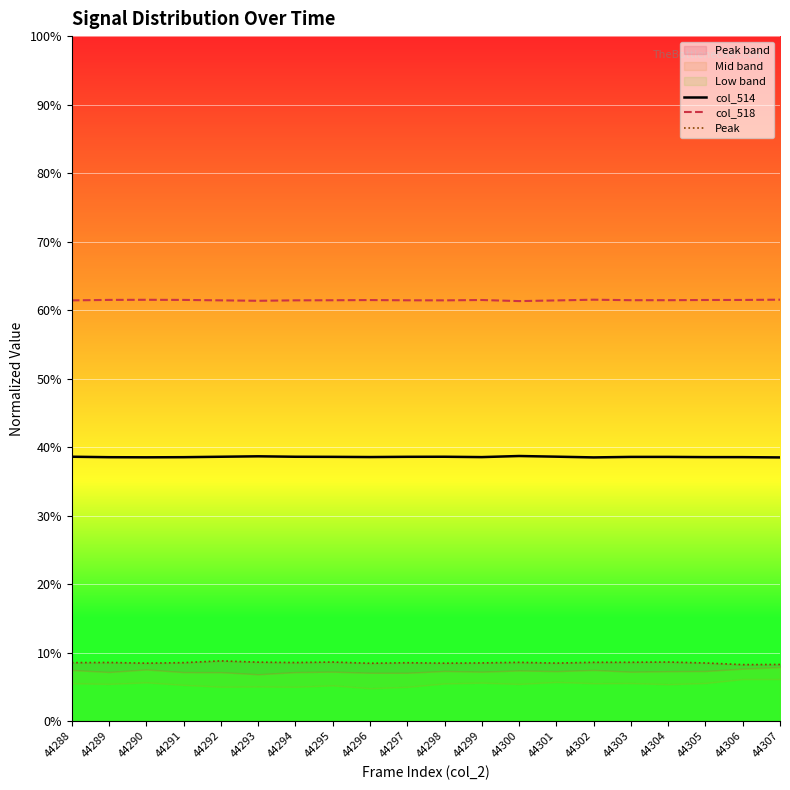

Between 44290 and 44296, which series saw the biggest shift?

col_514